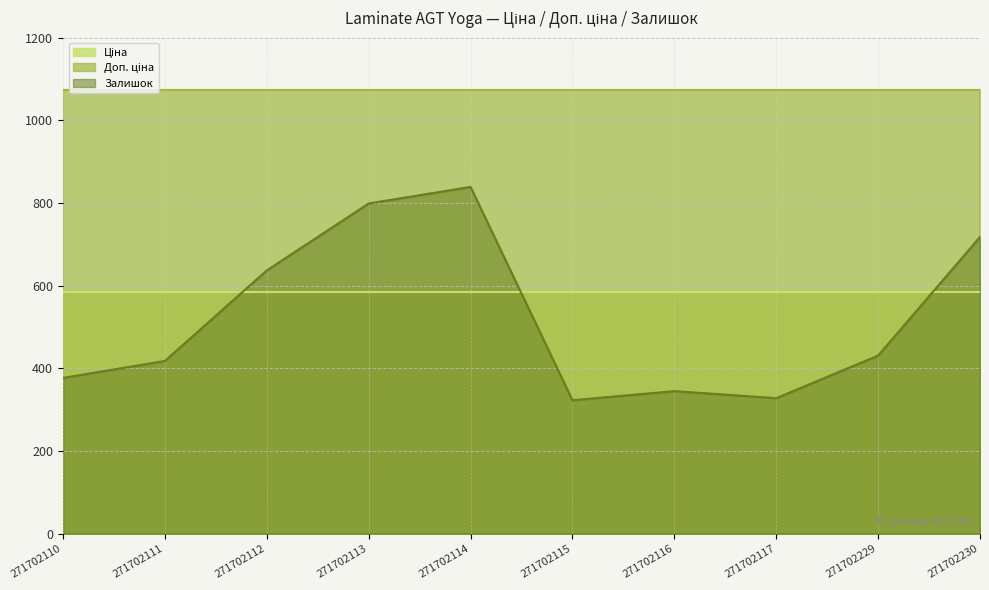

Which series has the largest total across all categories?

Доп. ціна